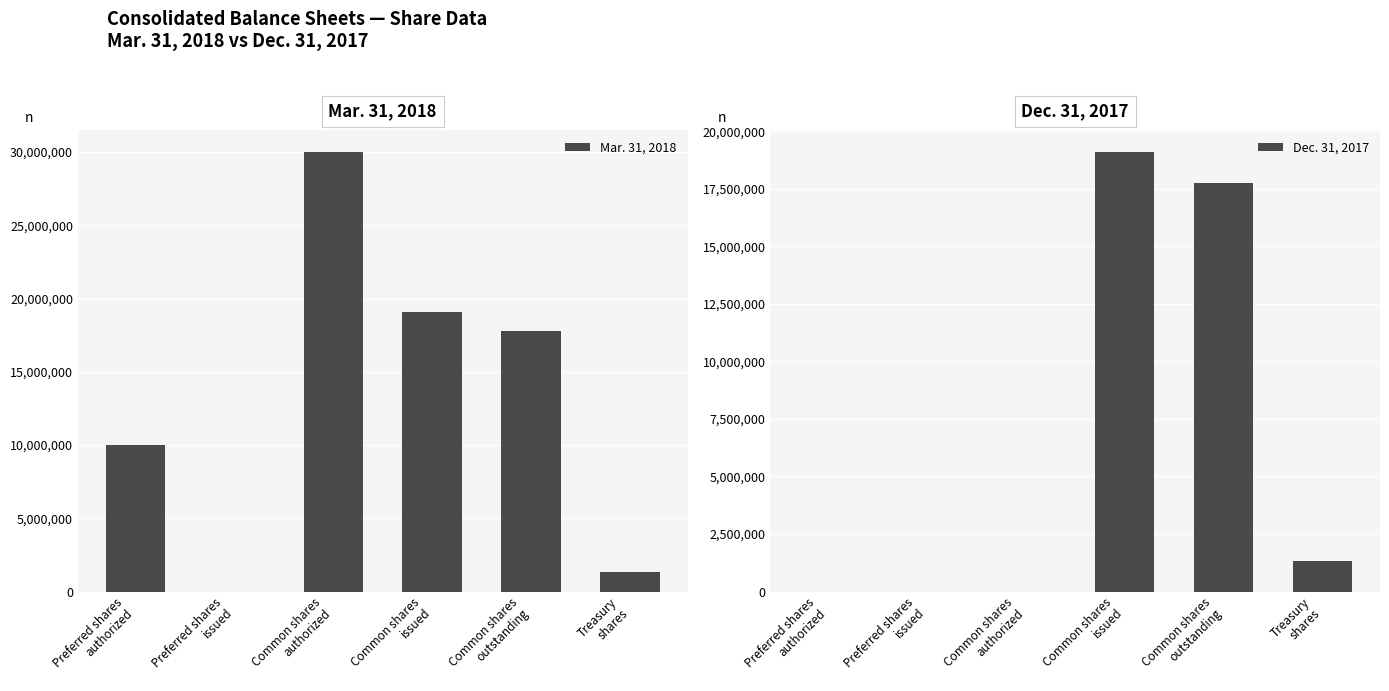

What is the sum of the Dec. 31, 2017 values at Common shares
outstanding and Treasury
shares?

19096300